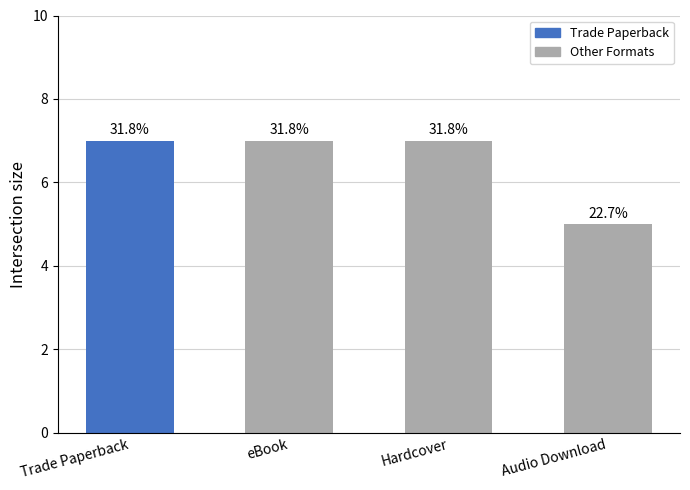

What is the value of the 1st bar from the left?

7